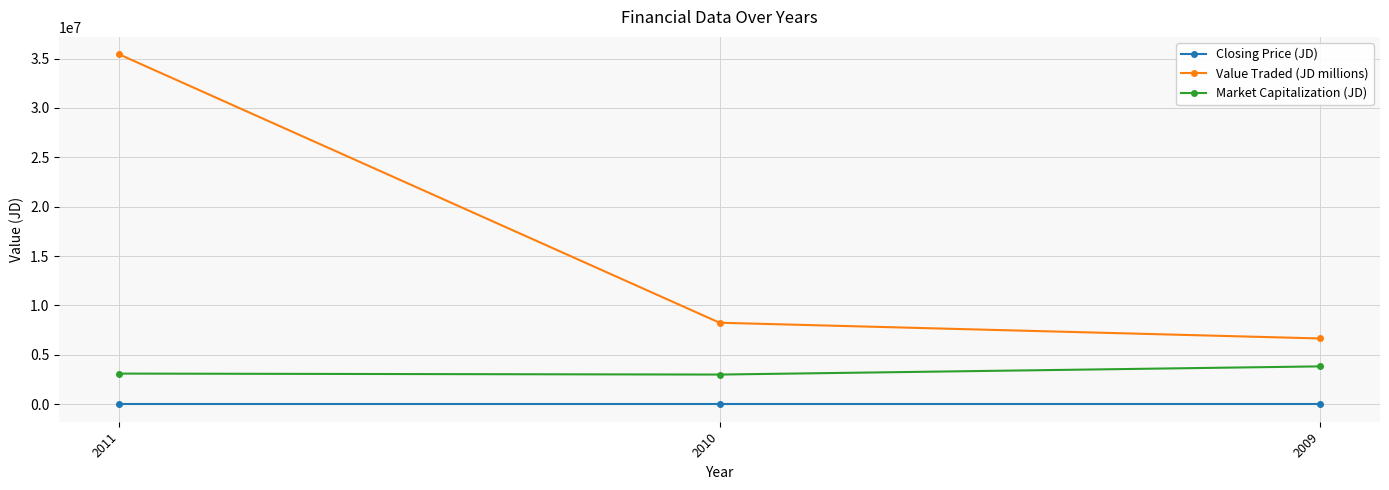

Count the number of categories in the chart.

3